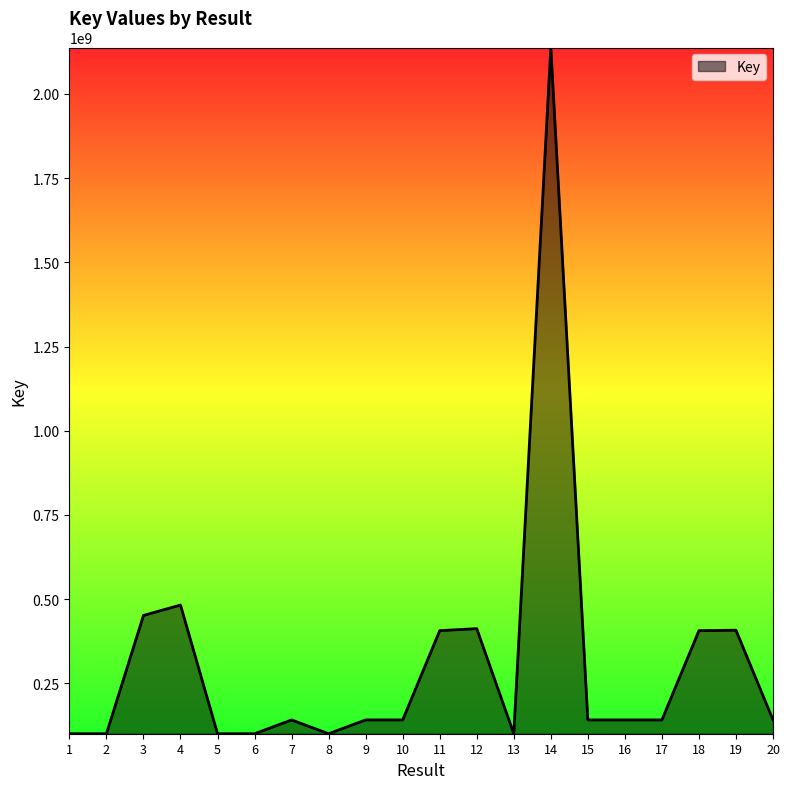

Approximately how many times larger is the value at 2 compared to 1?

1.0